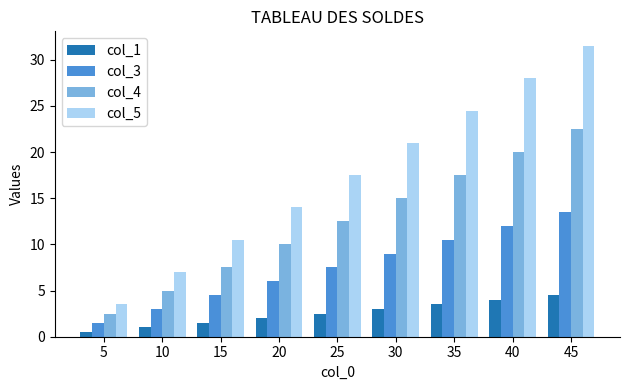

At how many categories does at least one series exceed 13?

6